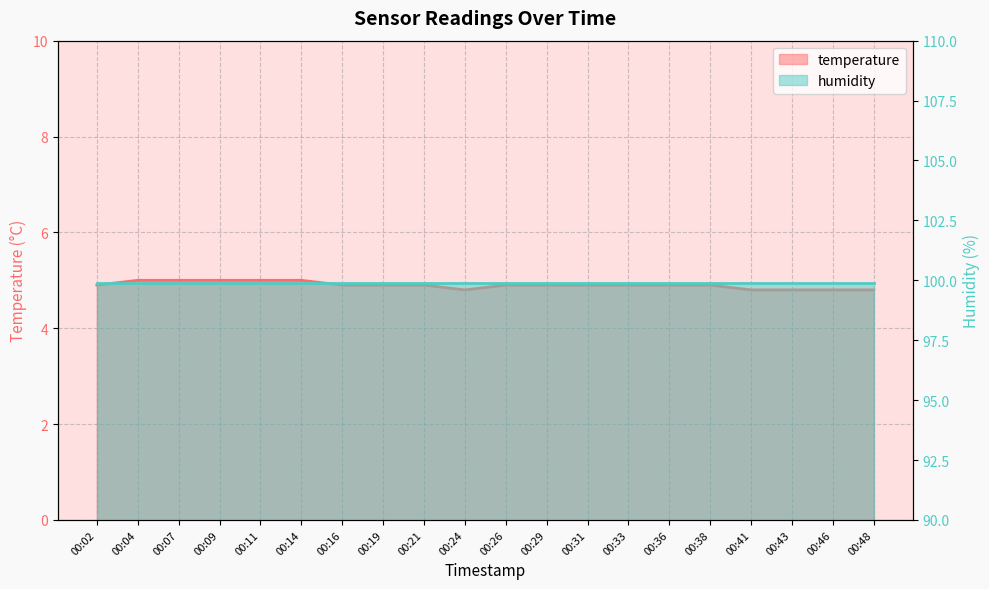

List the labels in order of value, smallest first.

00:24, 00:41, 00:43, 00:46, 00:48, 00:02, 00:16, 00:19, 00:21, 00:26, 00:29, 00:31, 00:33, 00:36, 00:38, 00:04, 00:07, 00:09, 00:11, 00:14